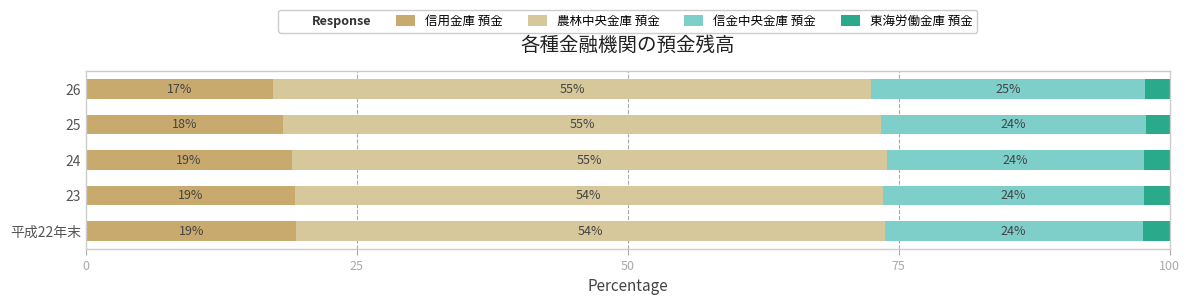

The 信用金庫 預金 series shows 33.2 at 24. True or false?

False